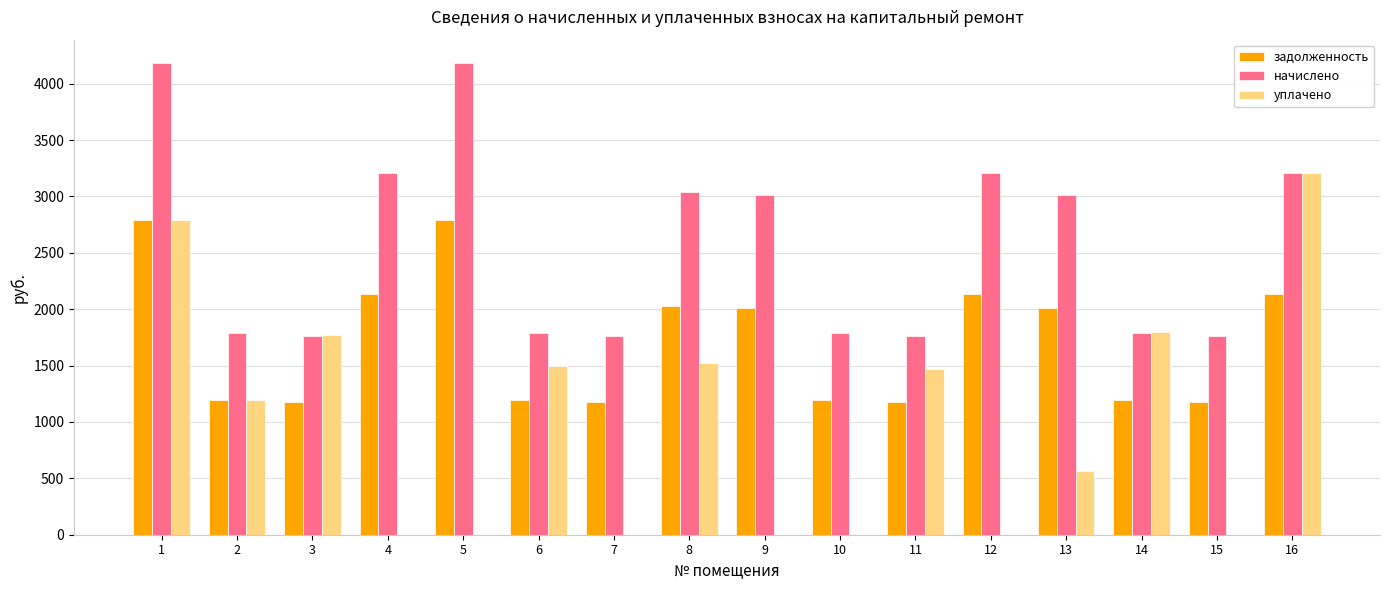

What is the highest value of the уплачено series?

3205.8